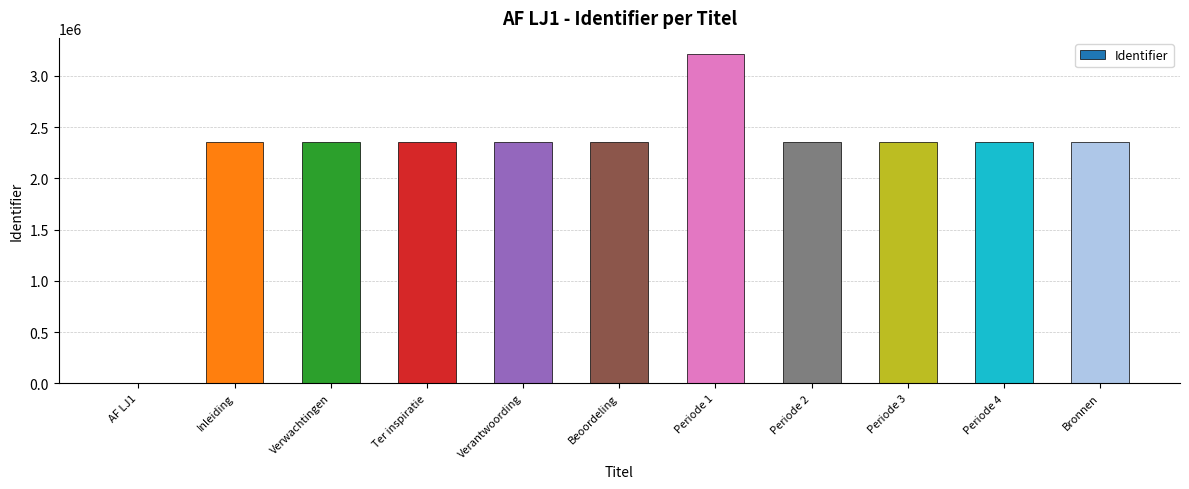

What is the sum of all values?

24362256